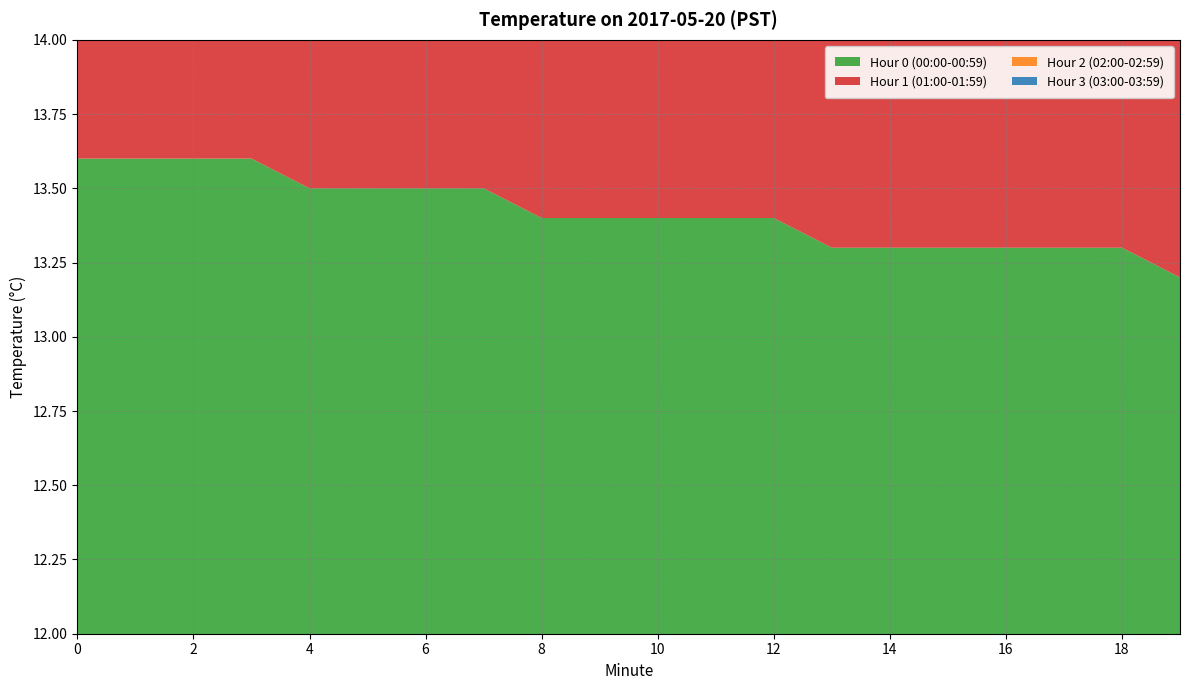

Reading left to right, list all the values displayed in this chart.

Hour 0 (00:00-00:59): 0=13.6	1=13.6	2=13.6	3=13.6	4=13.5	5=13.5	6=13.5	7=13.5	8=13.4	9=13.4	10=13.4	11=13.4	12=13.4	13=13.3	14=13.3	15=13.3	16=13.3	17=13.3	18=13.3	19=13.2
Hour 1 (01:00-01:59): 0=13.1	1=13.1	2=13.1	3=13.1	4=13.1	5=13.0	6=13.0	7=12.9	8=12.9	9=12.9	10=12.9	11=12.8	12=12.8	13=12.8	14=12.8	15=12.8	16=12.8	17=12.8	18=12.7	19=12.7
Hour 2 (02:00-02:59): 0=13.2	1=13.2	2=13.2	3=13.2	4=13.2	5=13.1	6=13.1	7=13.1	8=13.1	9=13.1	10=13.0	11=13.0	12=12.9	13=12.9	14=12.9	15=12.9	16=12.8	17=12.8	18=12.8	19=12.8
Hour 3 (03:00-03:59): 0=12.6	1=12.6	2=12.6	3=12.6	4=12.5	5=12.5	6=12.5	7=12.5	8=12.4	9=12.4	10=12.4	11=12.4	12=12.4	13=12.3	14=12.3	15=12.3	16=12.3	17=12.3	18=12.3	19=12.2